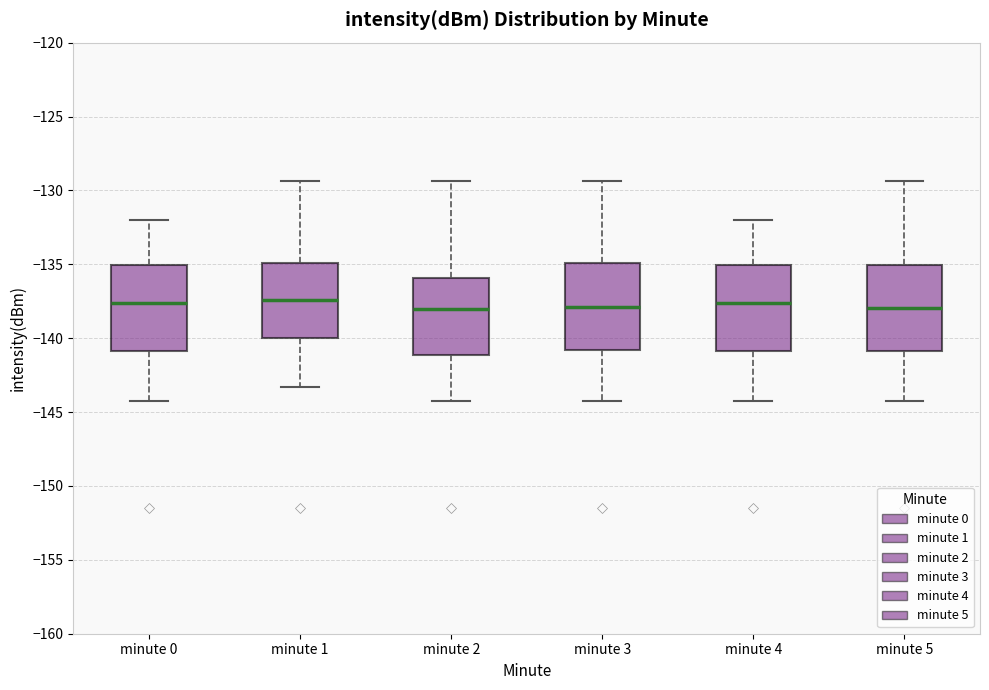

Reading left to right, read every box against the y-axis: the position of its median line, the range the box covers, and the ends of its whiskers. The values are not printed on the chart, so give them approximately, as read against the axis.

minute 0: median -137.5, box -141.0 to -135.0, whiskers -144.0 to -132.0
minute 1: median -137.5, box -140.0 to -135.0, whiskers -143.5 to -129.5
minute 2: median -138.0, box -141.0 to -136.0, whiskers -144.0 to -129.5
minute 3: median -138.0, box -141.0 to -135.0, whiskers -144.0 to -129.5
minute 4: median -137.5, box -141.0 to -135.0, whiskers -144.0 to -132.0
minute 5: median -138.0, box -141.0 to -135.0, whiskers -144.0 to -129.5